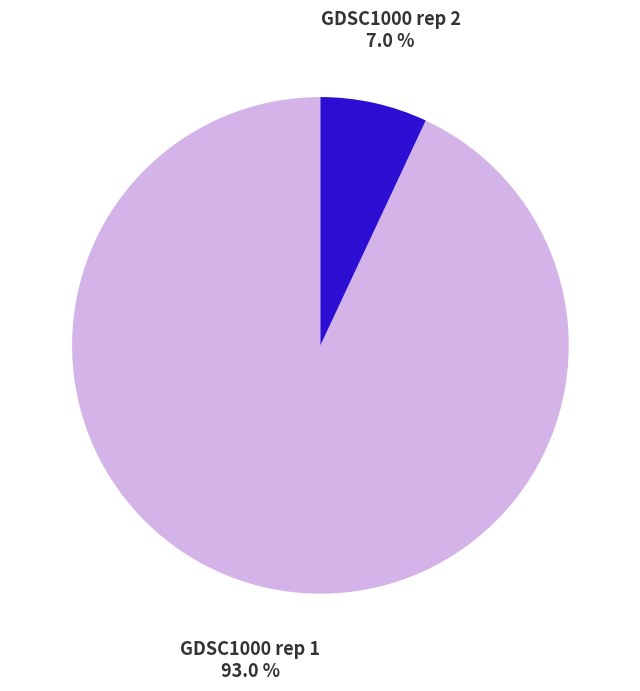

Rank the categories by value from lowest to highest.

GDSC1000 rep 2, GDSC1000 rep 1